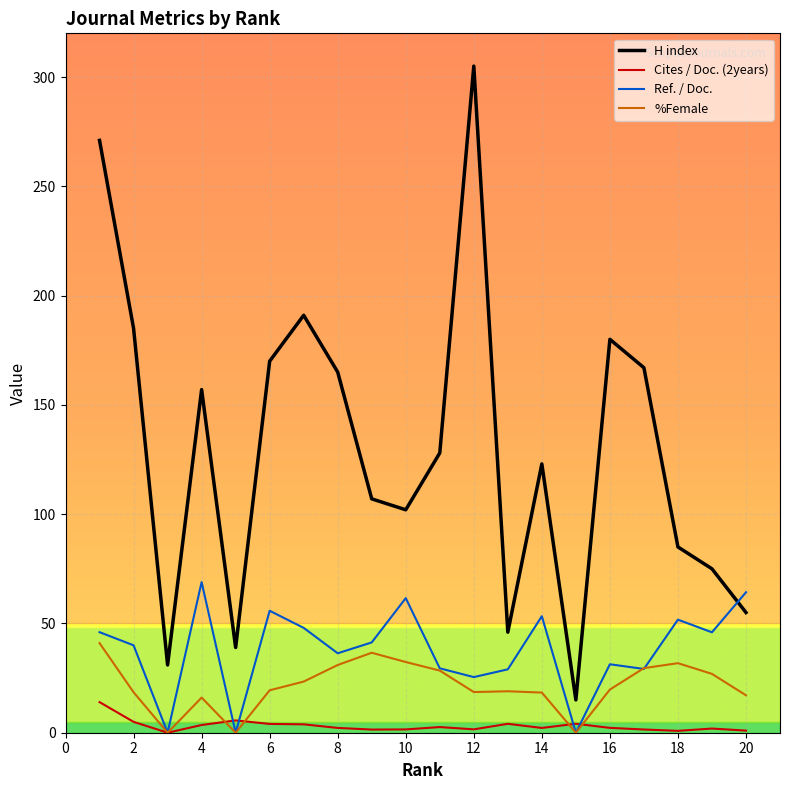

Rank the series by their maximum value, from lowest to highest.

Cites / Doc. (2years), %Female, Ref. / Doc., H index